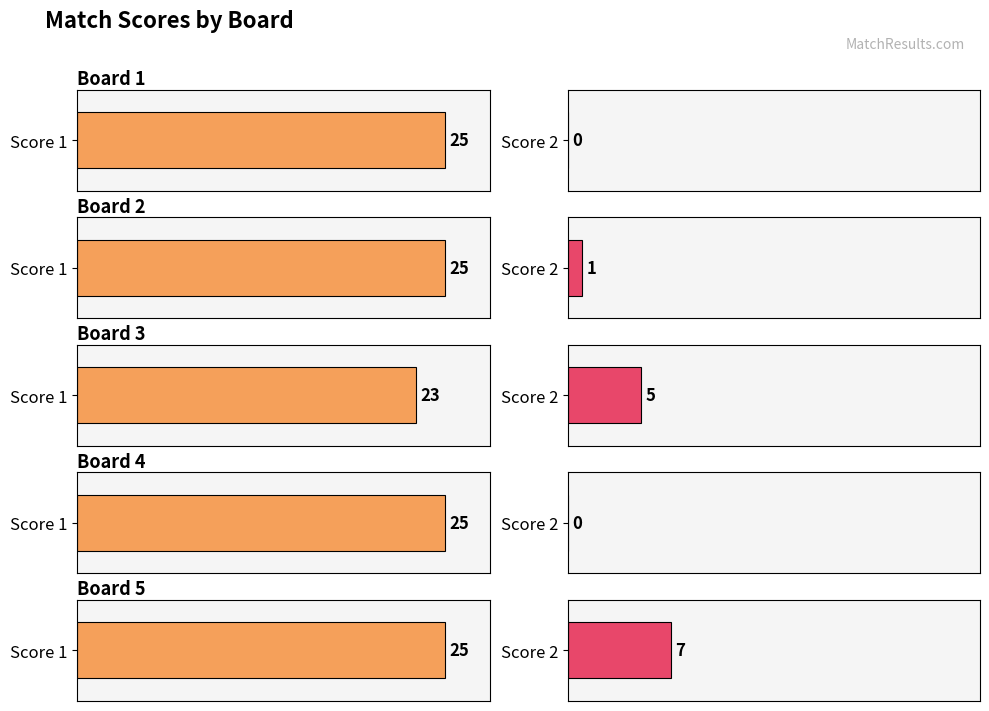

What is the sum of all Score 2 values?

13